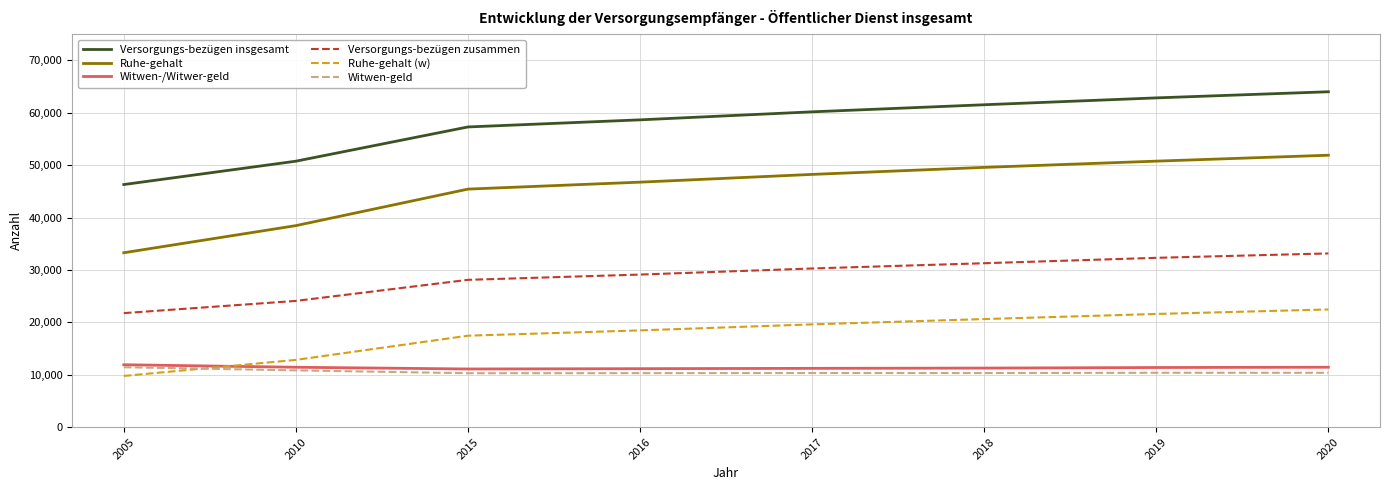

What is the difference between the highest and lowest values at 2010?

39915